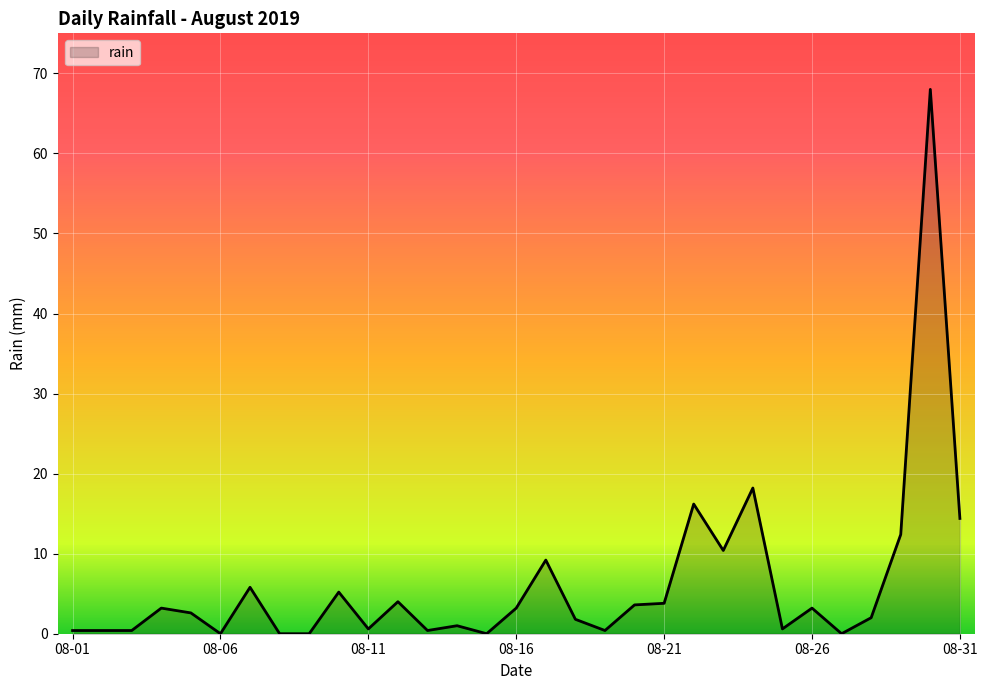

What is the greatest value displayed?

68.0